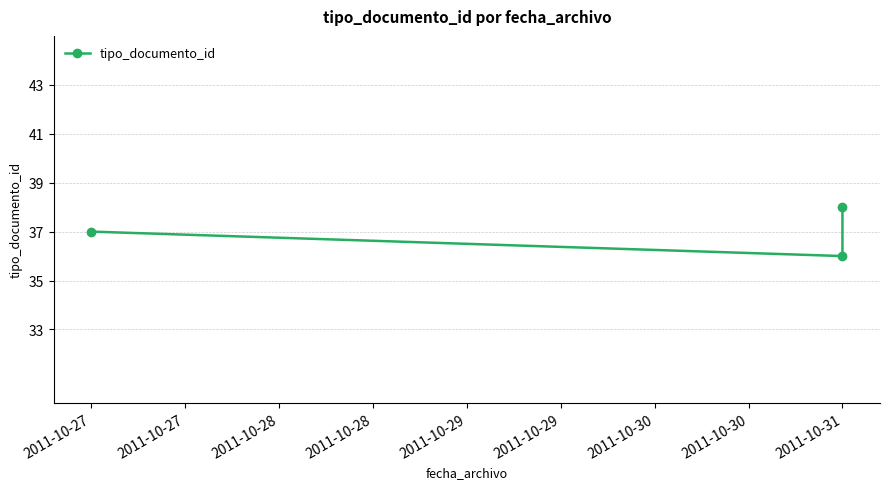

What is the value of the 1st point from the left?

37